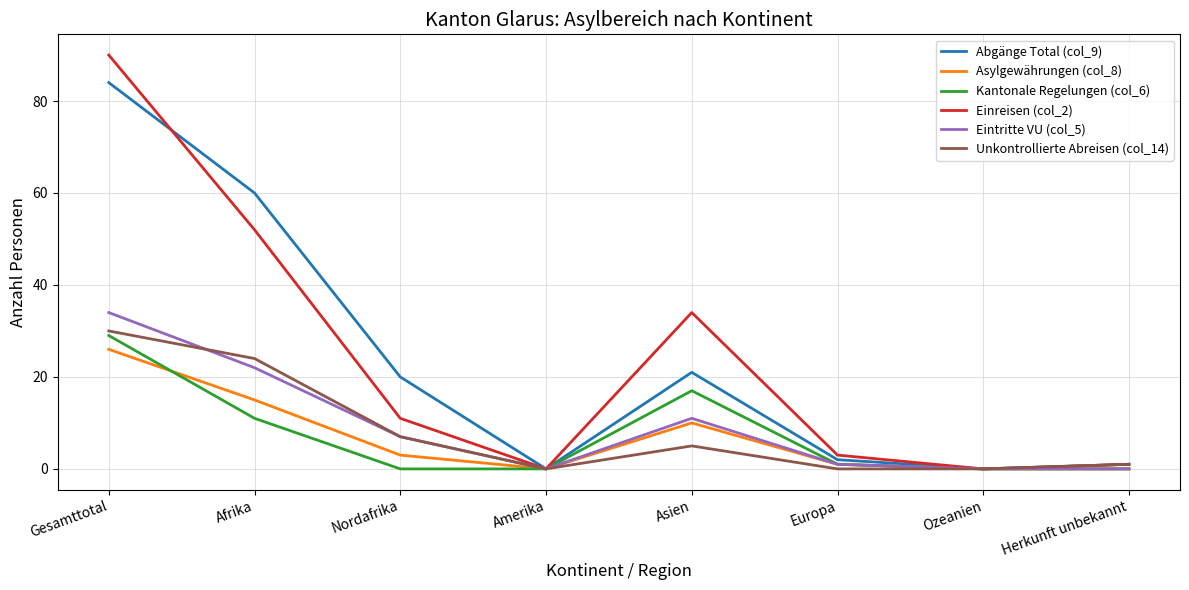

What is the average value of the Abgänge Total (col_9) series?

24